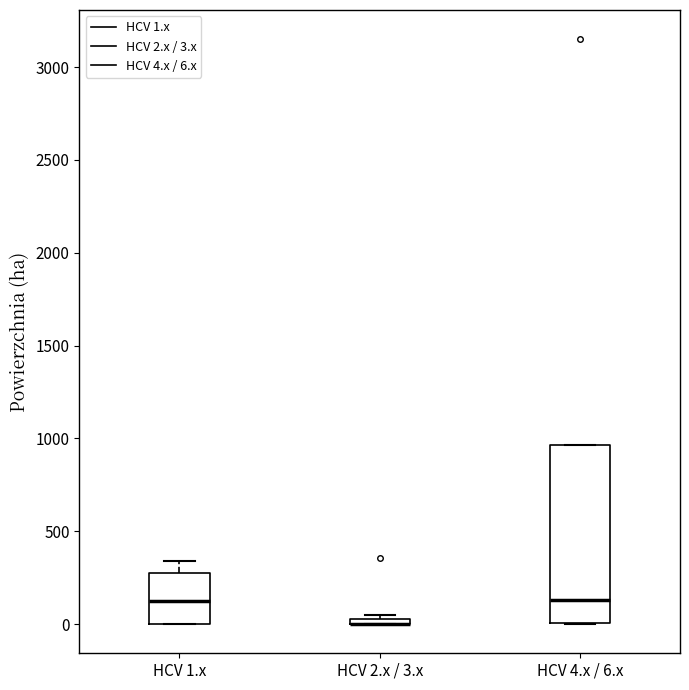

Which box is the tallest, from its lower edge to its upper edge?

HCV 4.x / 6.x